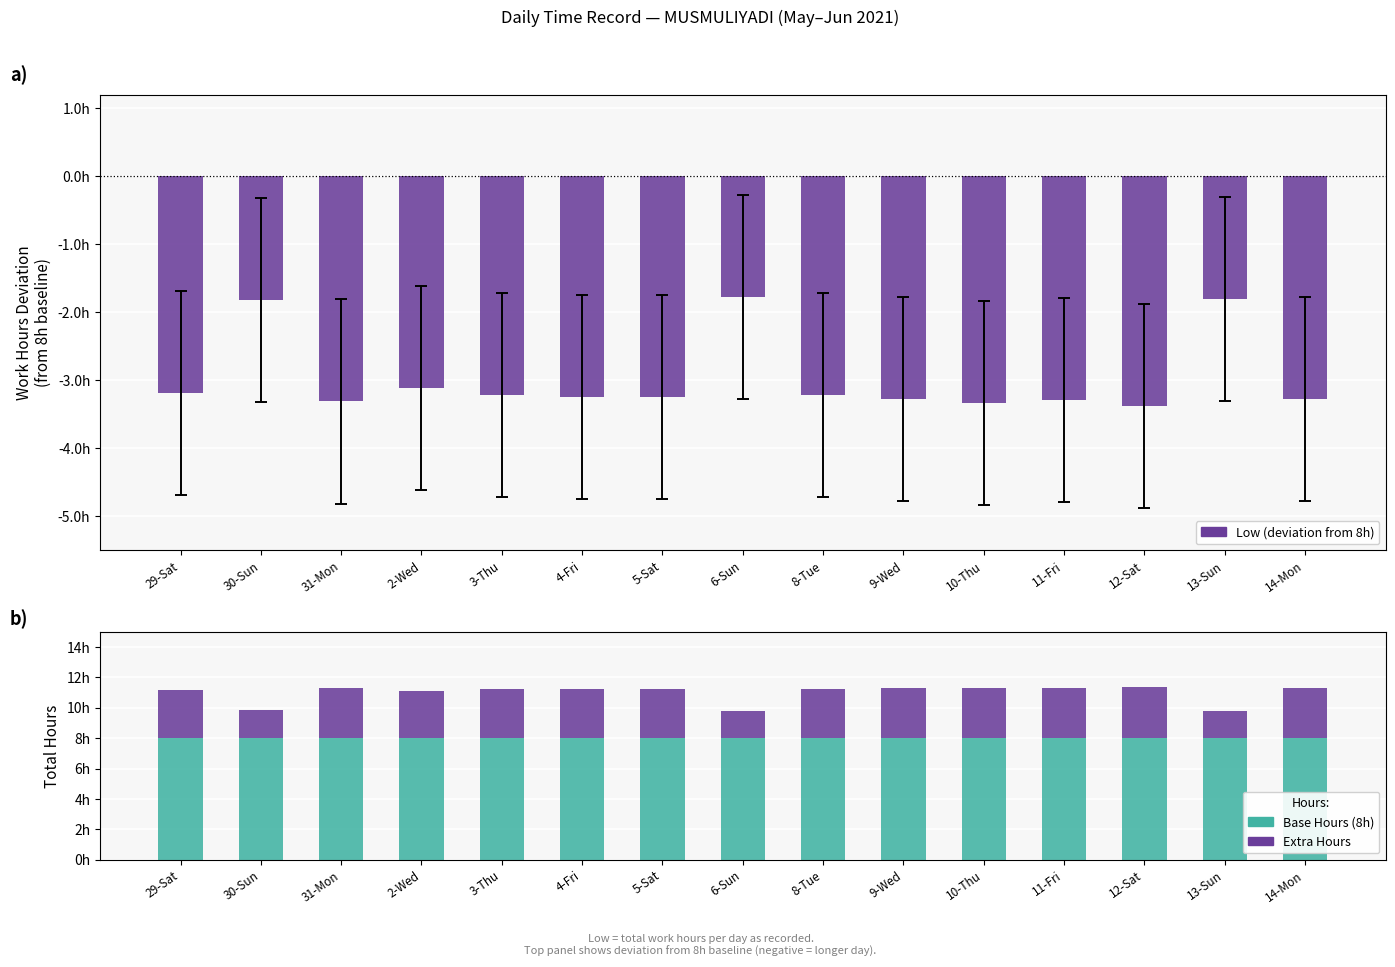

How many values in the Low (hours vs 8h baseline) series exceed -3?

3